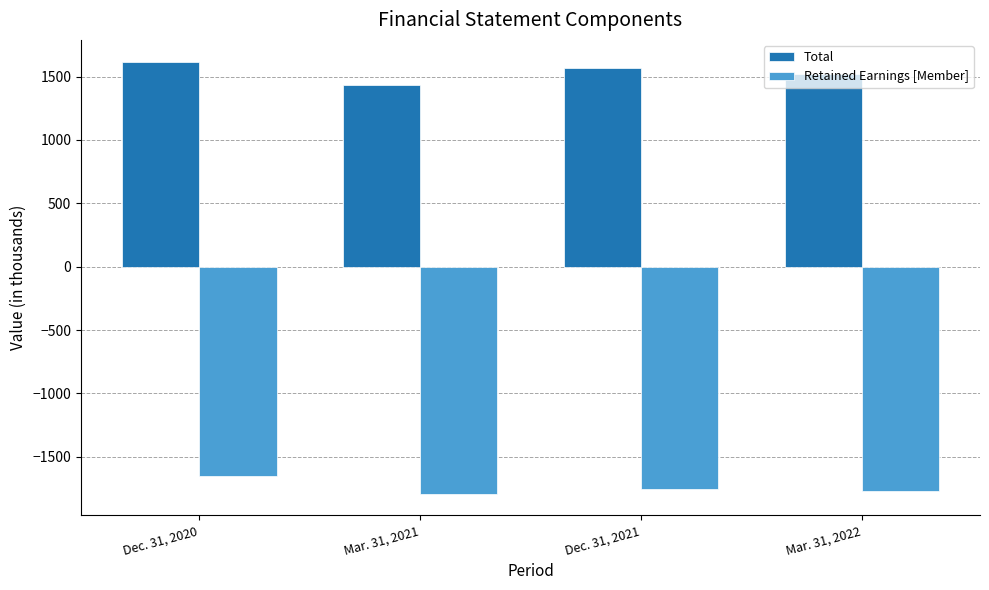

What is the spread (max minus min) of values at Dec. 31, 2021?

3317